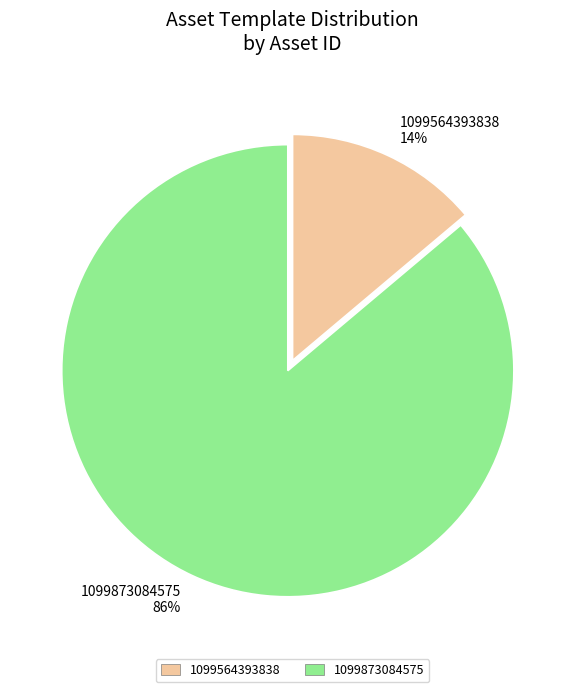

Does 1099564393838 represent more than half of the total?

No